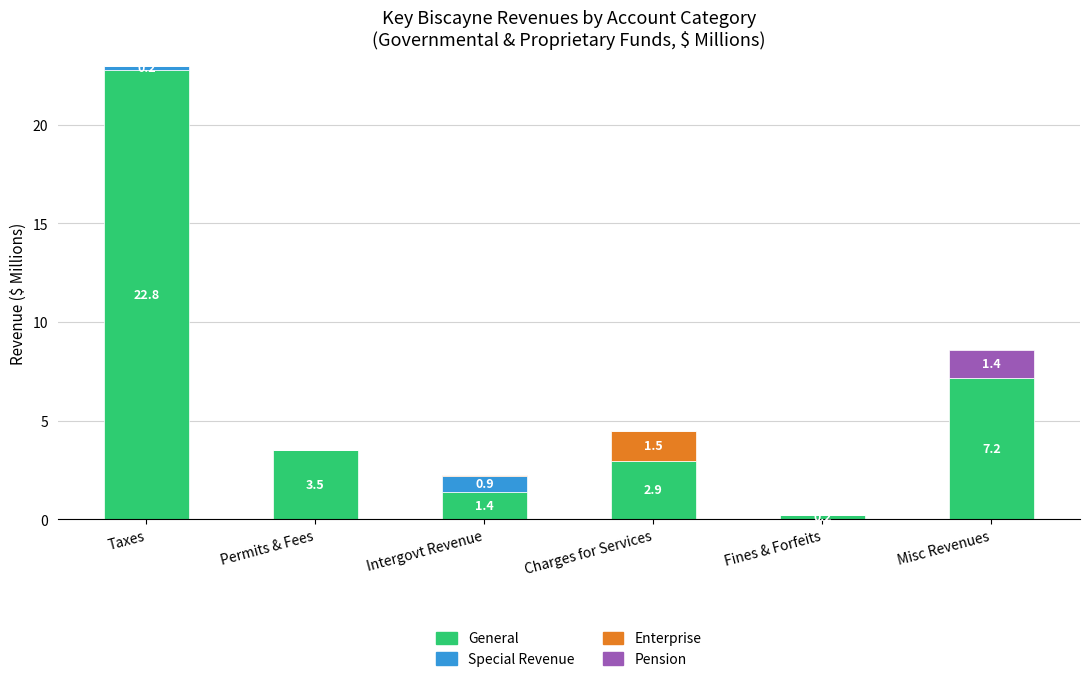

At which category is the sum across all series the highest?

Taxes